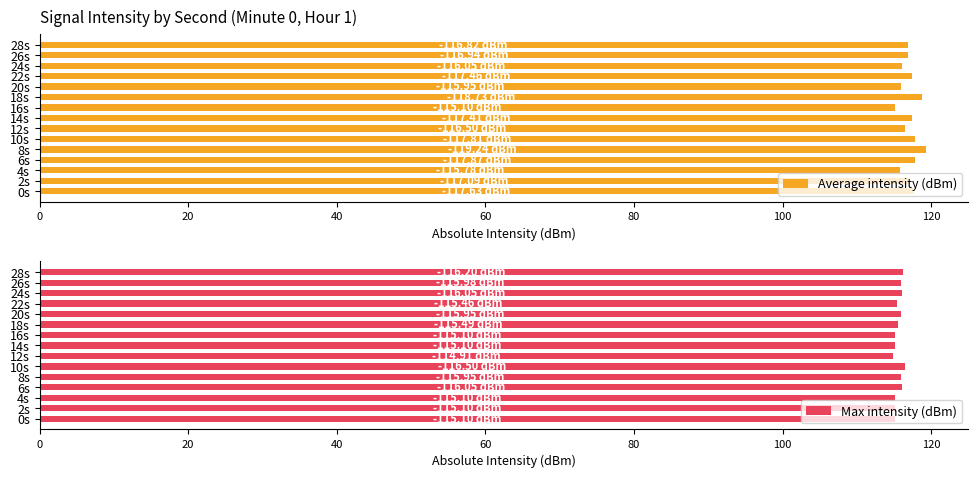

What is the difference between the second highest and minimum values in the Average intensity (dBm) series?

3.6